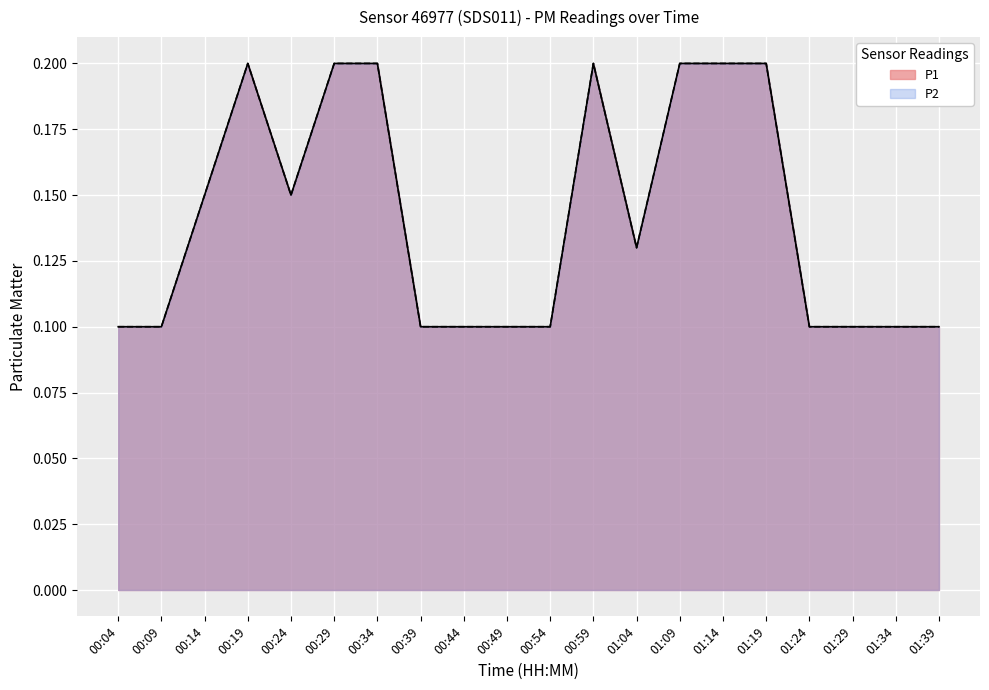

Reading right to left, extract all data points from this chart.

P1: 0.1	0.1	0.1	0.1	0.2	0.2	0.2	0.1	0.2	0.1	0.1	0.1	0.1	0.2	0.2	0.1	0.2	0.1	0.1	0.1
P2: 0.1	0.1	0.1	0.1	0.2	0.2	0.2	0.1	0.2	0.1	0.1	0.1	0.1	0.2	0.2	0.1	0.2	0.1	0.1	0.1